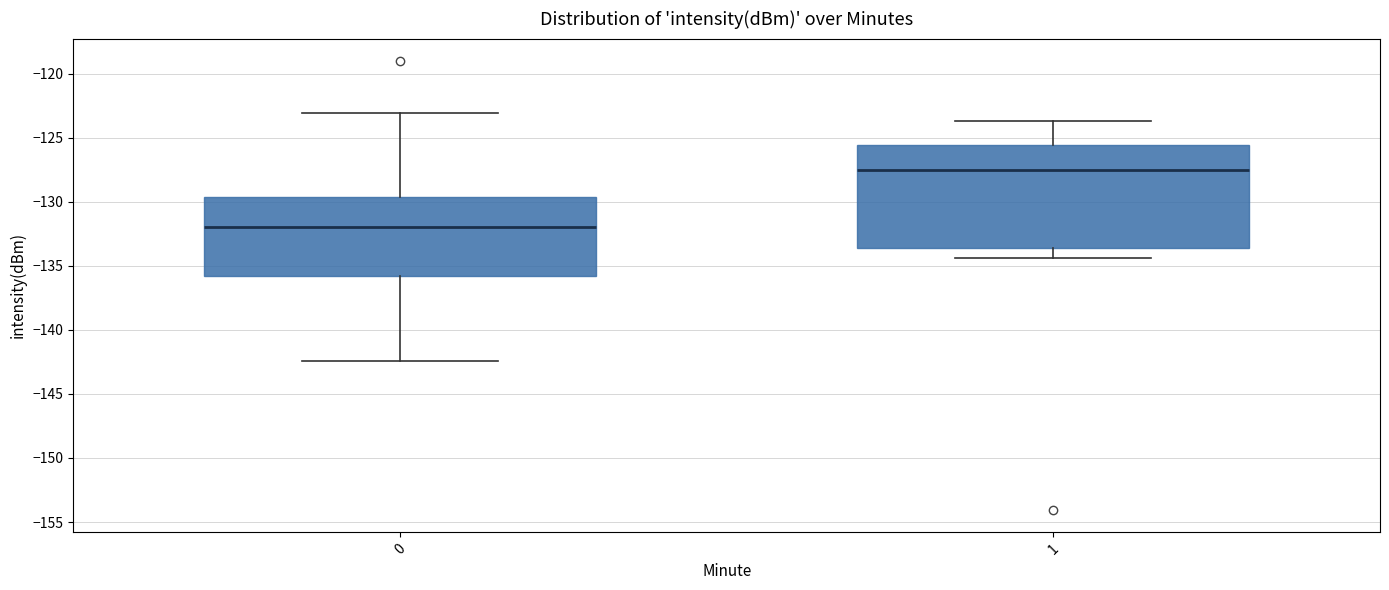

Where does the median line of the box at x = 1 sit on the y-axis? The values are not printed on the chart, so give them approximately, as read against the axis.

-127.5